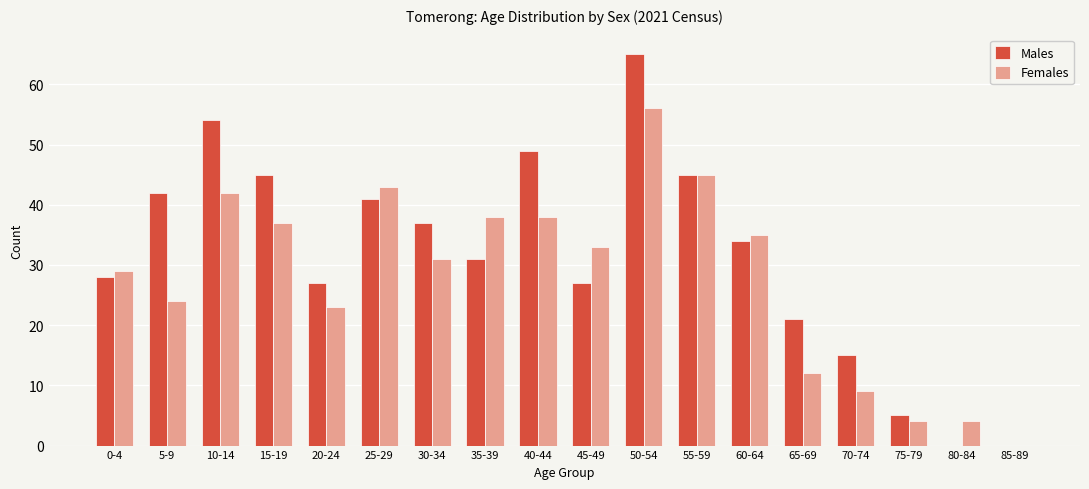

The value of Females at 15-19 is 64. True or false?

False